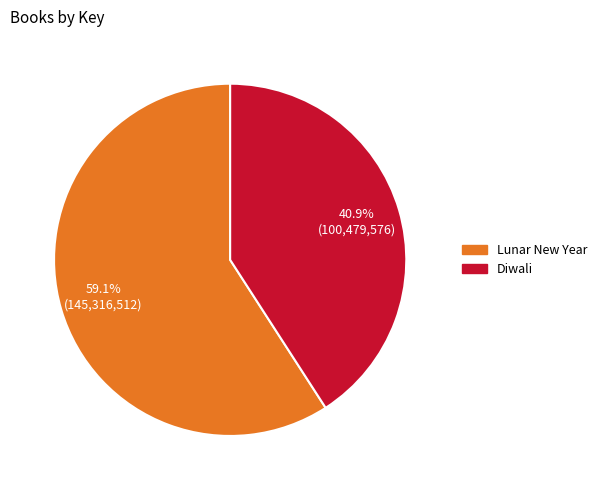

Combined, do Diwali and Lunar New Year account for over 50%?

Yes